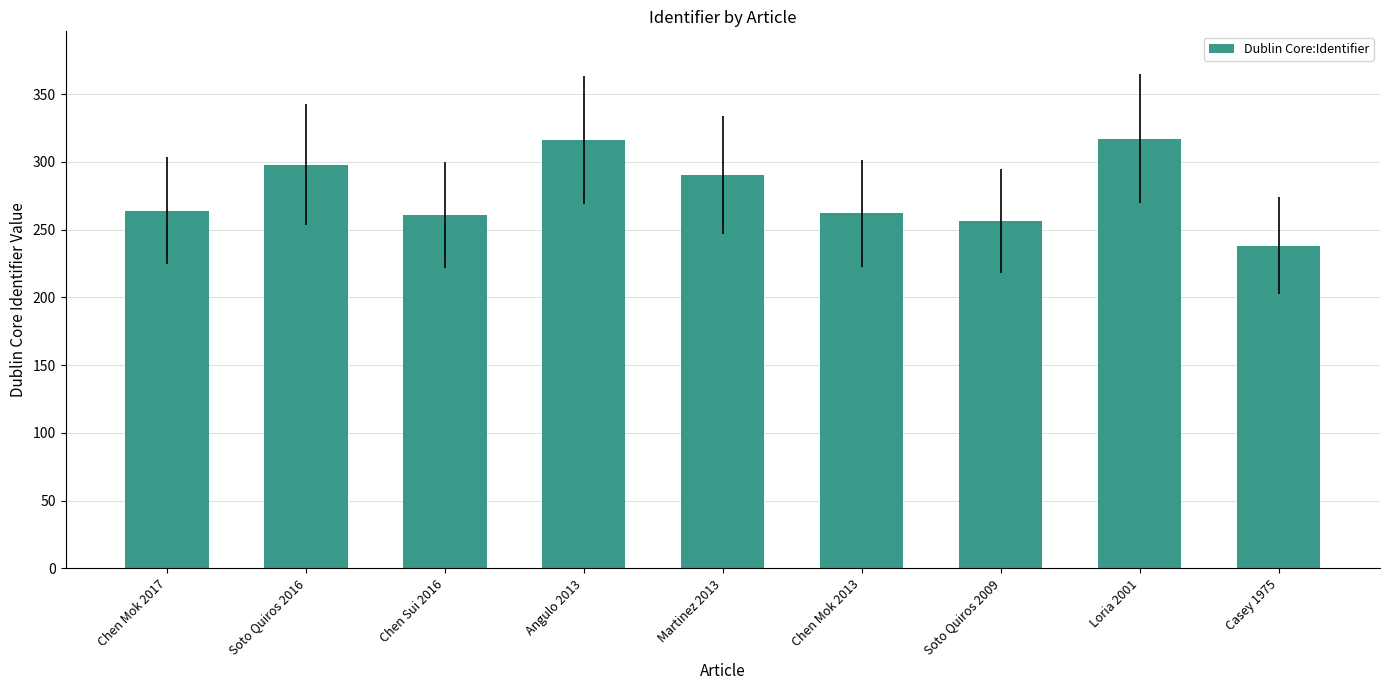

What is the value of the 2nd bar from the left?

298